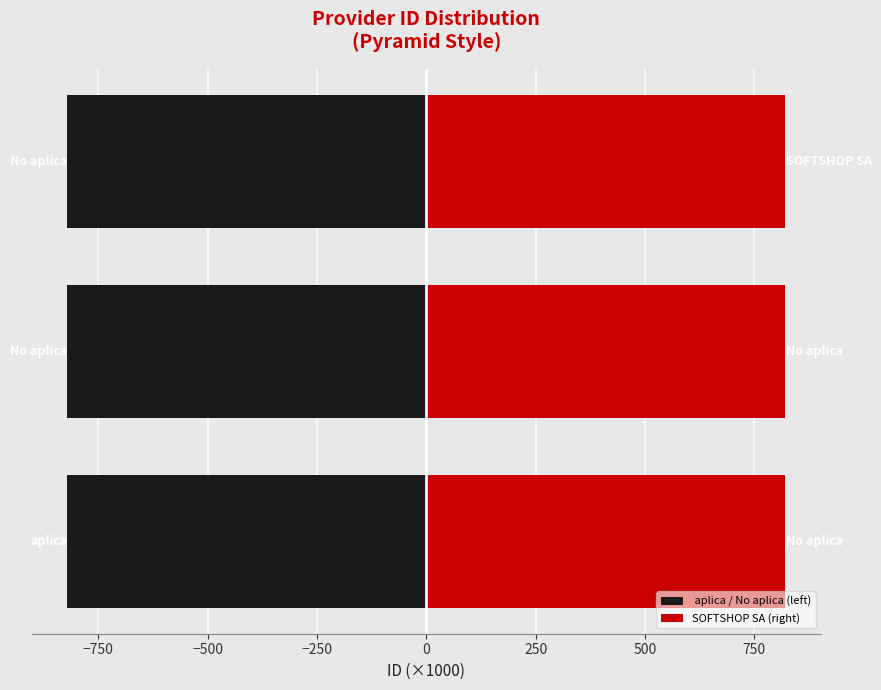

Does the chart contain stacked bars?

No